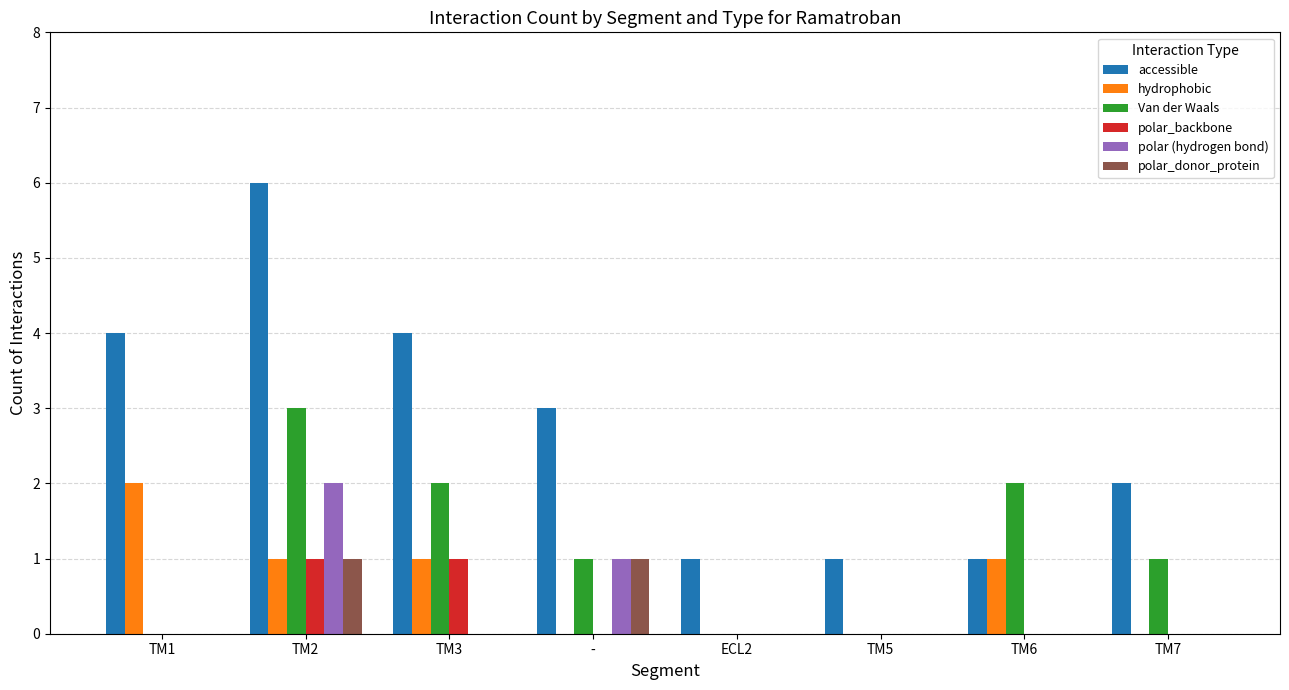

Which series changed the most between TM3 and TM7?

accessible